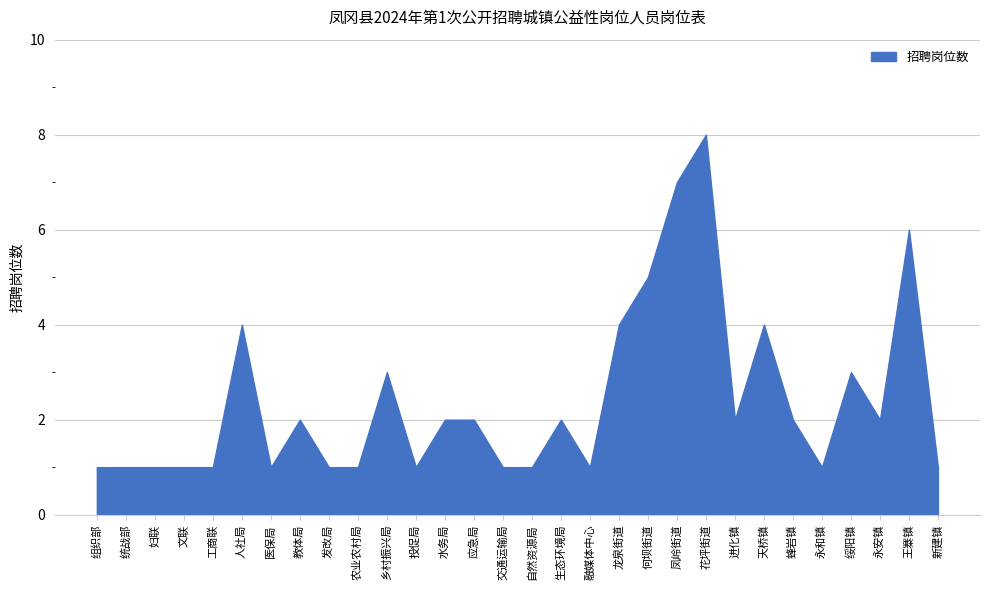

At which label does the data first exceed 2?

人社局